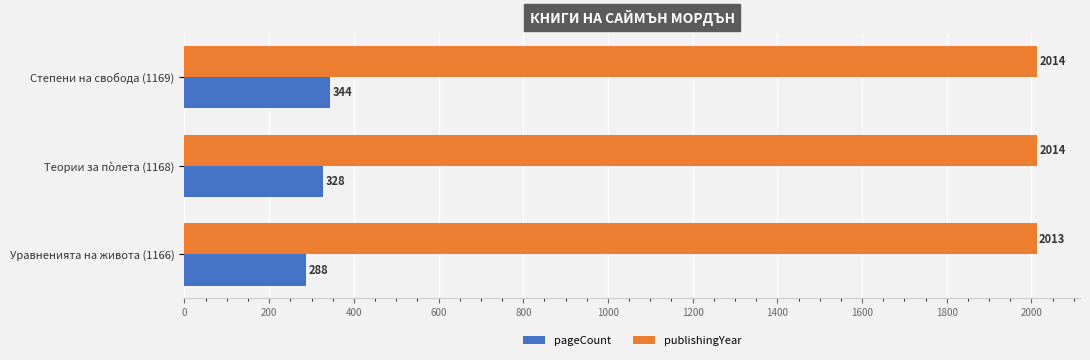

What is the average value of the publishingYear series?

2014